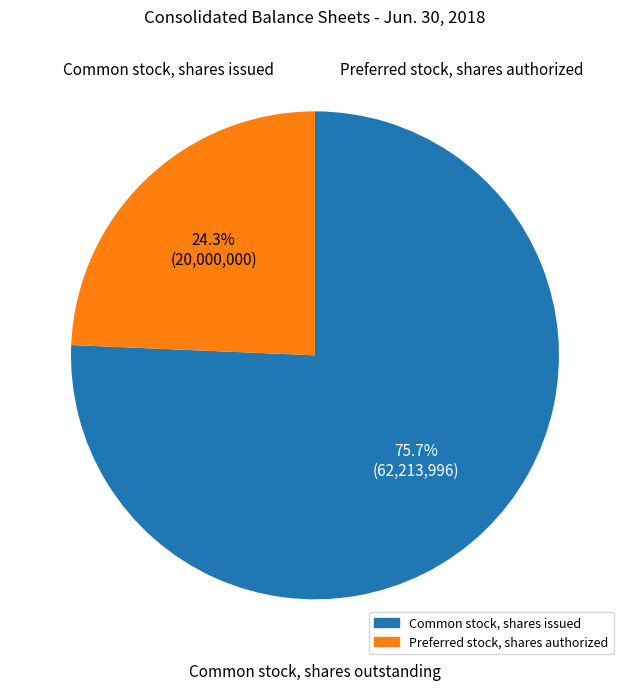

Is there any slice that represents more than half of the pie?

Yes